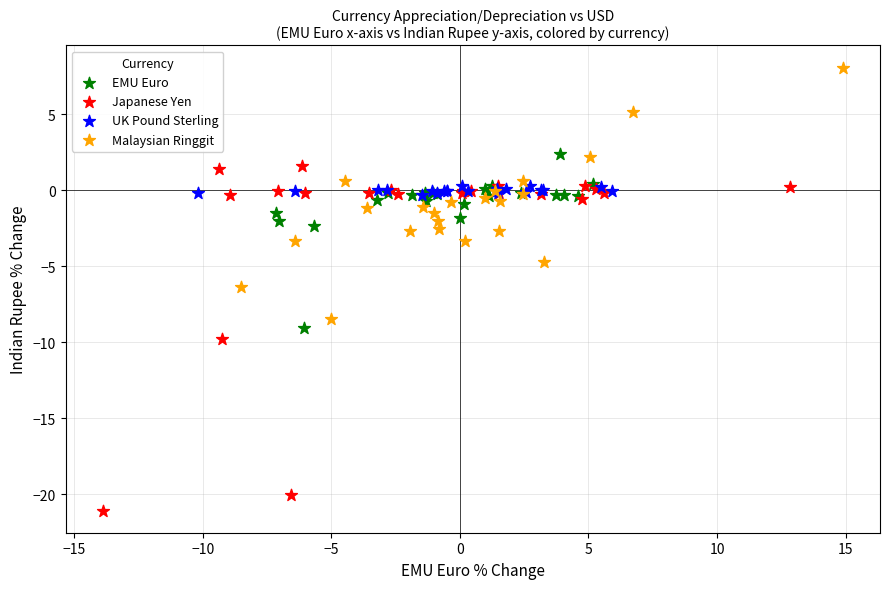

Which series reaches the minimum Y coordinate?

Japanese Yen